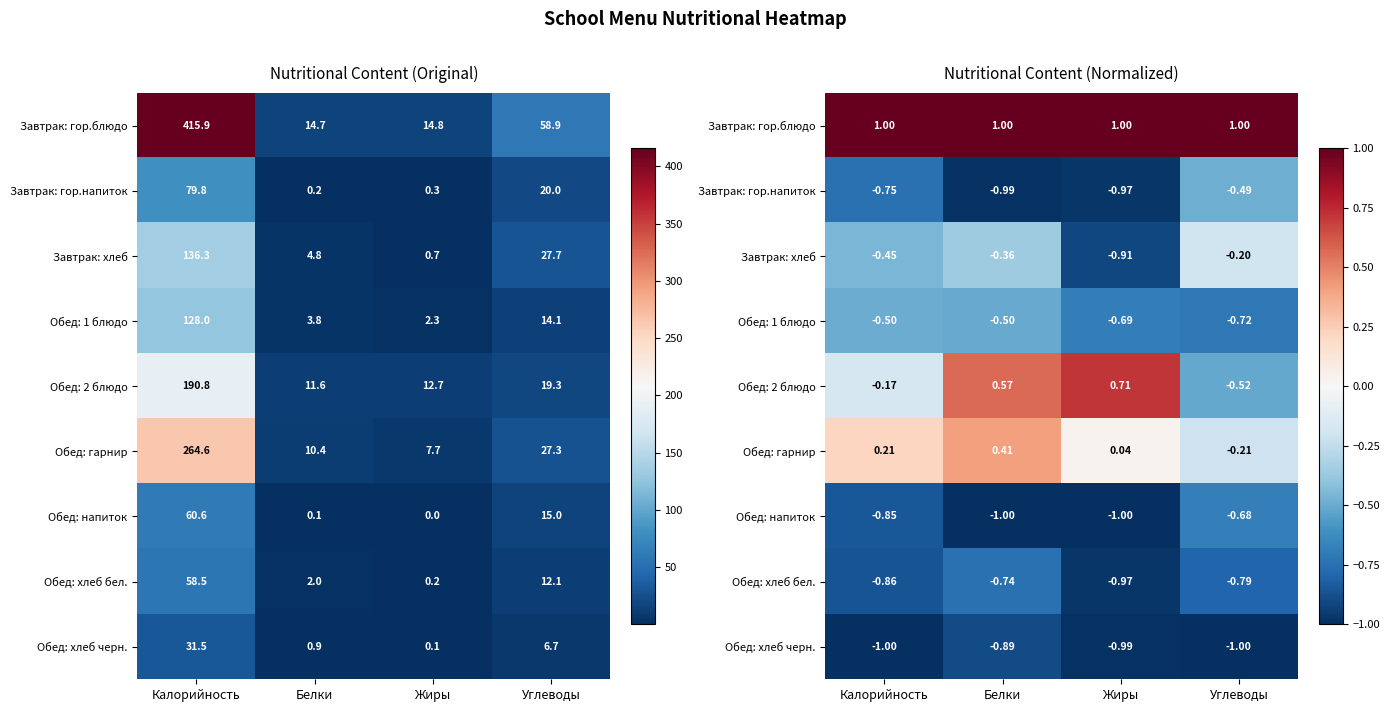

Which label corresponds to the smallest value in the chart?

Белки